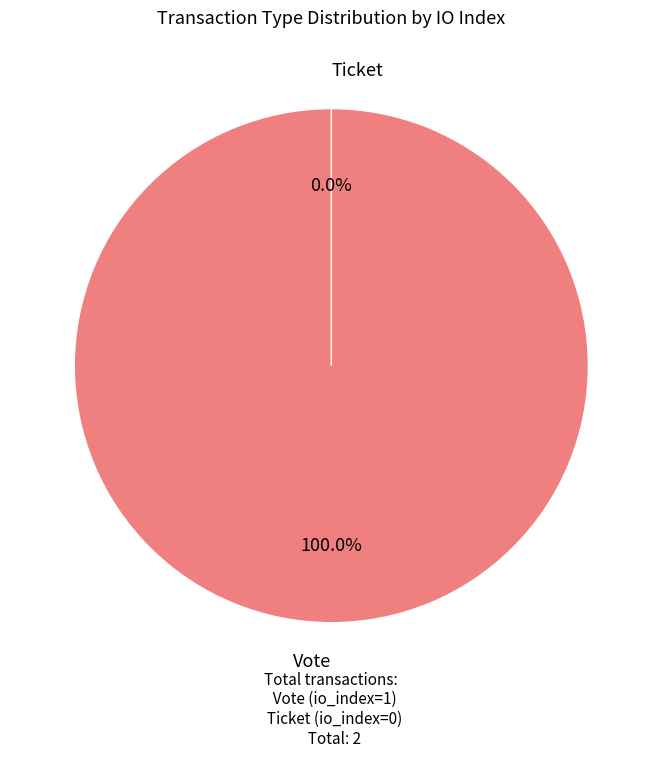

How many segments does this pie chart have?

2